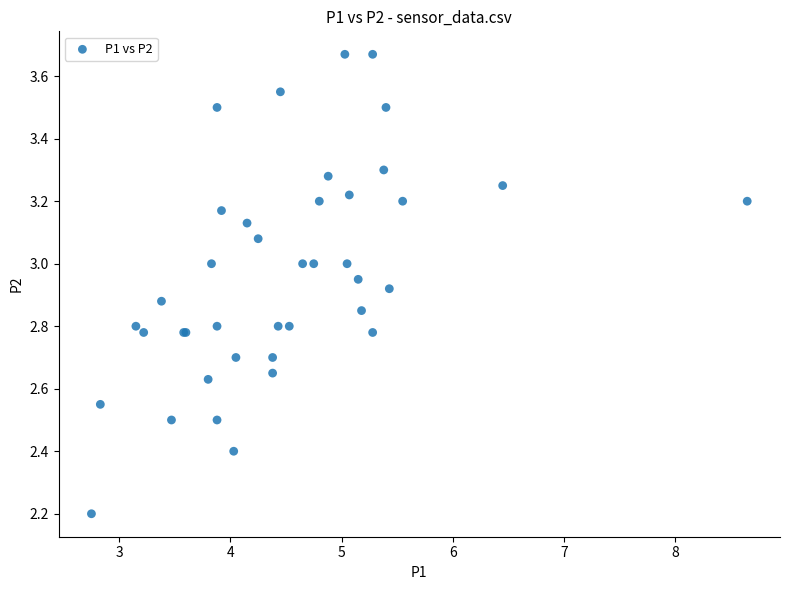

What Y value in the scatter plot is closest to 2?

2.2